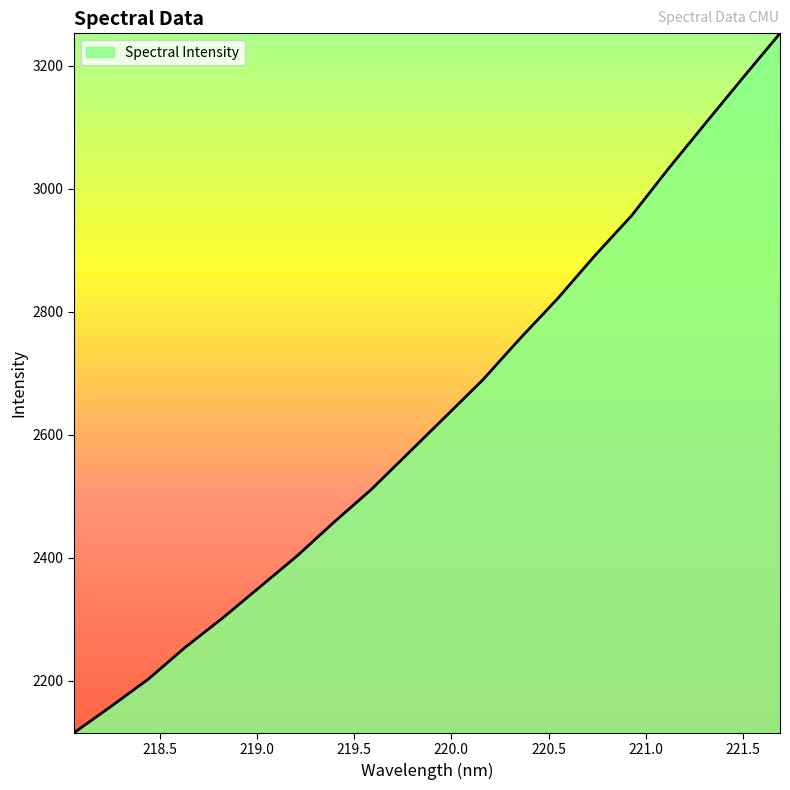

How many lines are shown in the chart?

1